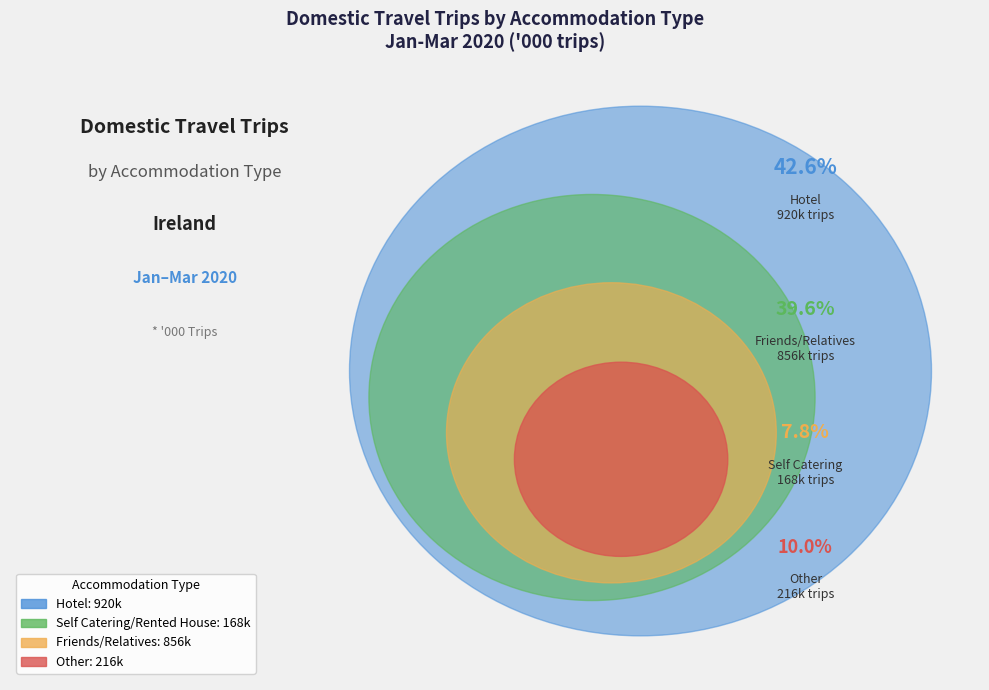

To the nearest percent, what is the average slice percentage?

25%